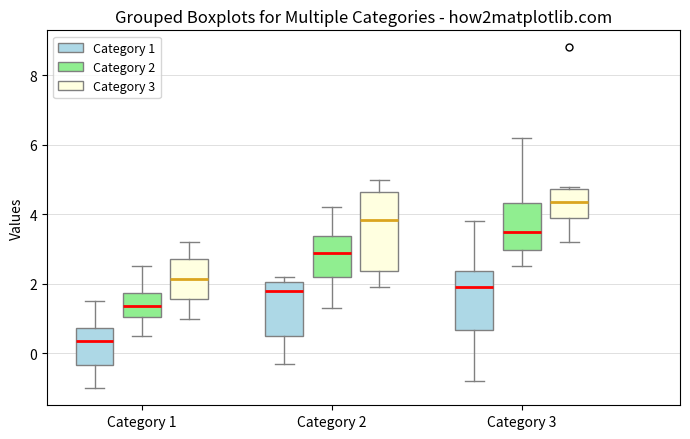

Reading left to right, transcribe this box plot: for each box, give where its median line is, the range the box spans, and where its two whiskers end, as read against the y-axis. The values are not printed on the chart, so give them approximately, as read against the axis.

Category 1 (Category 1): median 0.4, box -0.4 to 0.8, whiskers -1.0 to 1.6
Category 1 (Category 2): median 1.4, box 1.0 to 1.8, whiskers 0.6 to 2.6
Category 1 (Category 3): median 2.2, box 1.6 to 2.8, whiskers 1.0 to 3.2
Category 2 (Category 1): median 1.8, box 0.6 to 2.0, whiskers -0.2 to 2.2
Category 2 (Category 2): median 3.0, box 2.2 to 3.4, whiskers 1.4 to 4.2
Category 2 (Category 3): median 3.8, box 2.4 to 4.6, whiskers 2.0 to 5.0
Category 3 (Category 1): median 2.0, box 0.6 to 2.4, whiskers -0.8 to 3.8
Category 3 (Category 2): median 3.6, box 3.0 to 4.4, whiskers 2.6 to 6.2
Category 3 (Category 3): median 4.4, box 4.0 to 4.8, whiskers 3.2 to 4.8 (just above the box's upper edge)